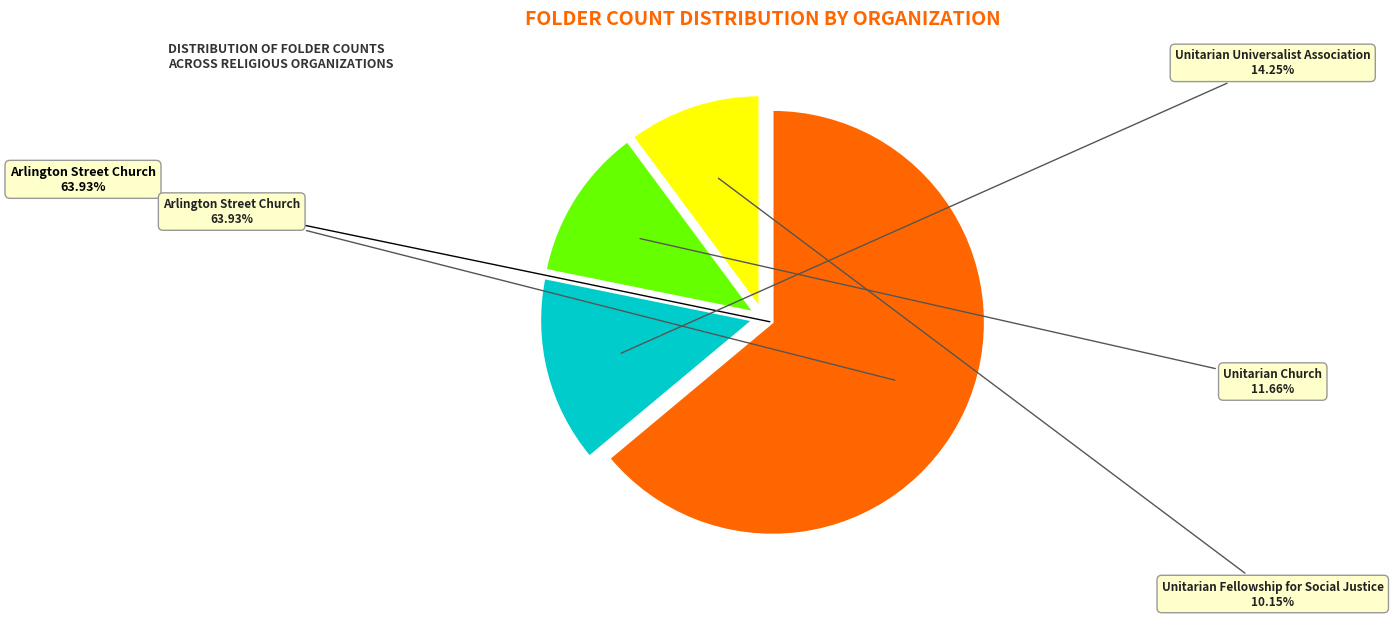

What percentage is the Unitarian Church slice, to the nearest percent?

12%